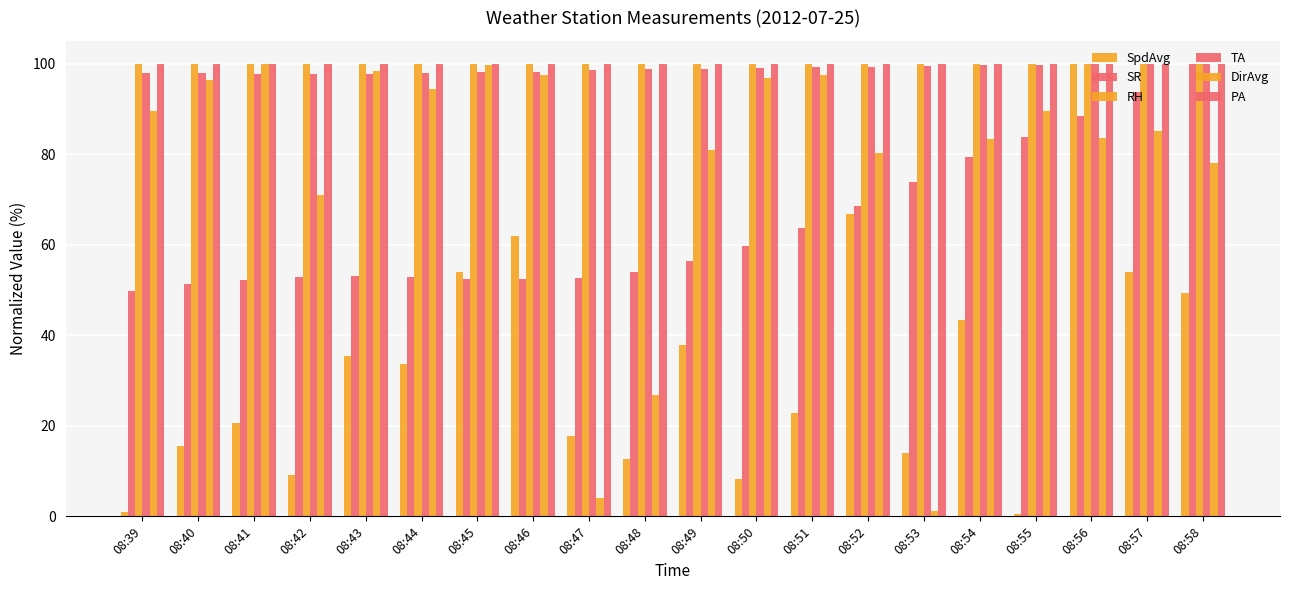

How many series are shown in this chart?

6